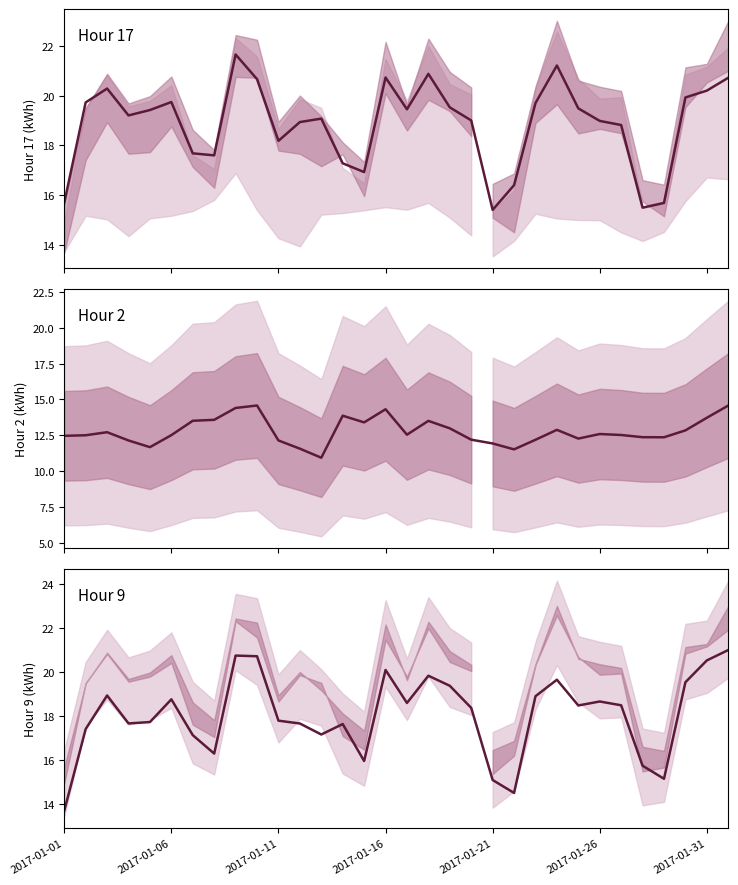

At which label does Hour 17 first exceed 19?

2017-01-06